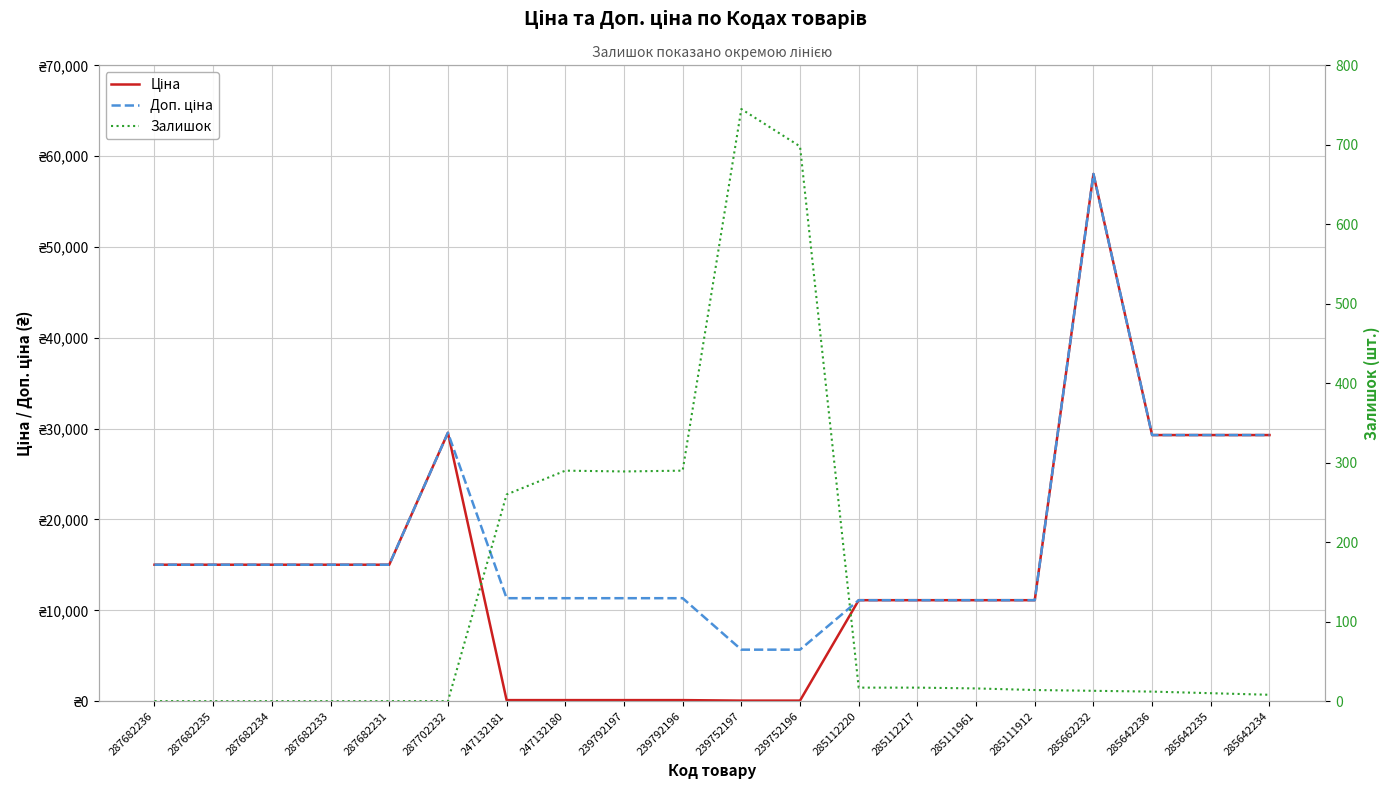

Between 247132181 and 239792197, which series saw the biggest shift?

Залишок